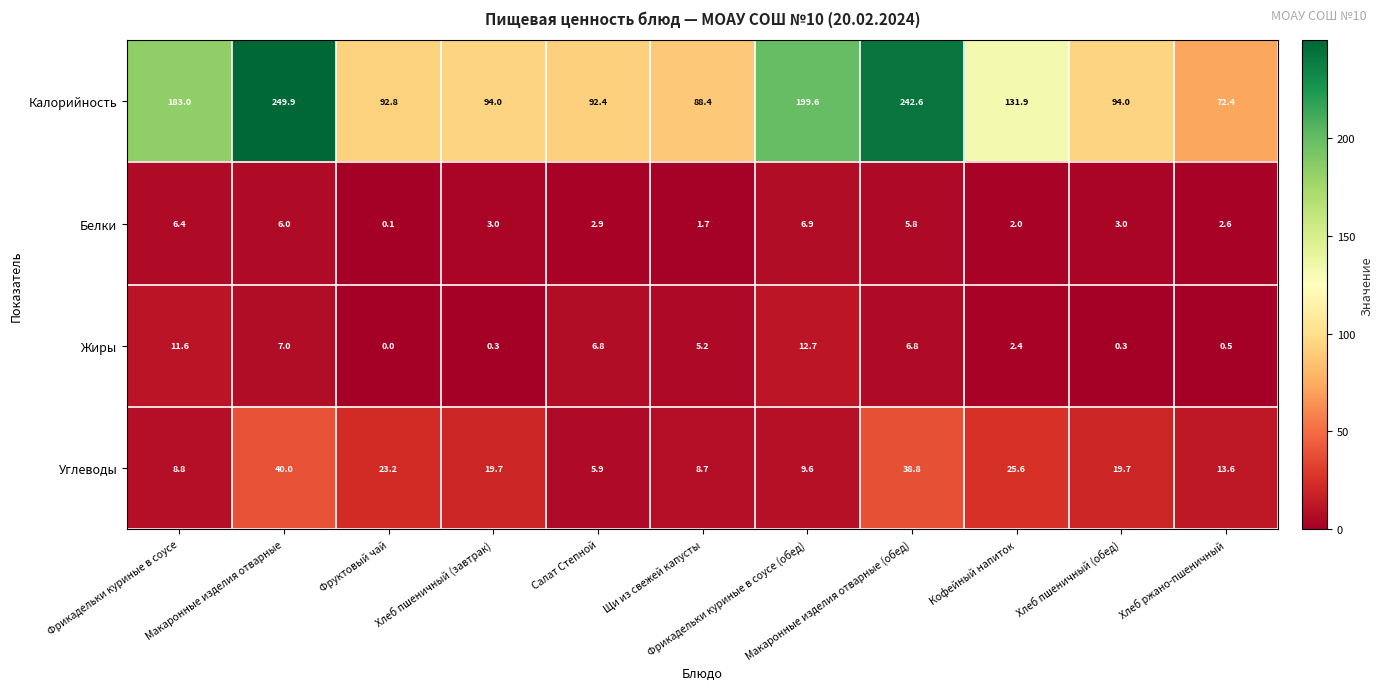

At which category is the sum across all series the highest?

Макаронные изделия отварные